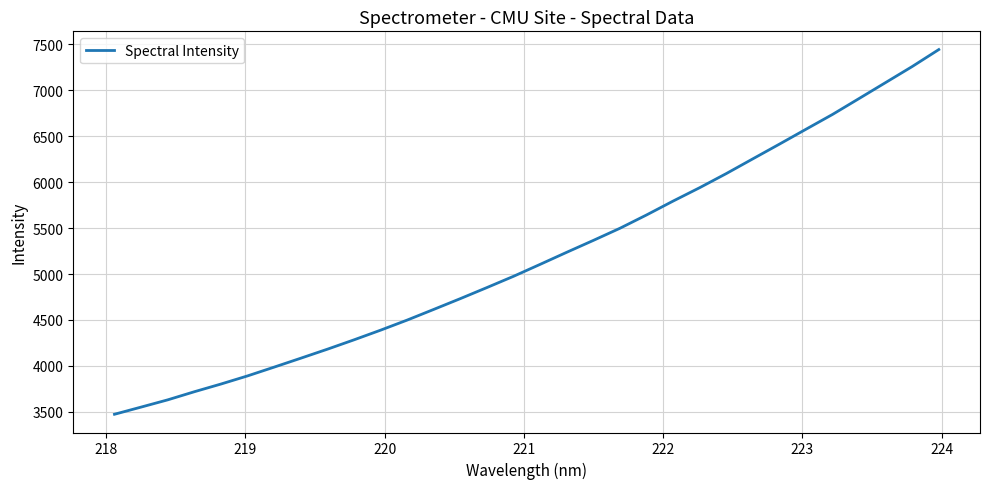

Does the chart display data point markers on the line(s)?

No